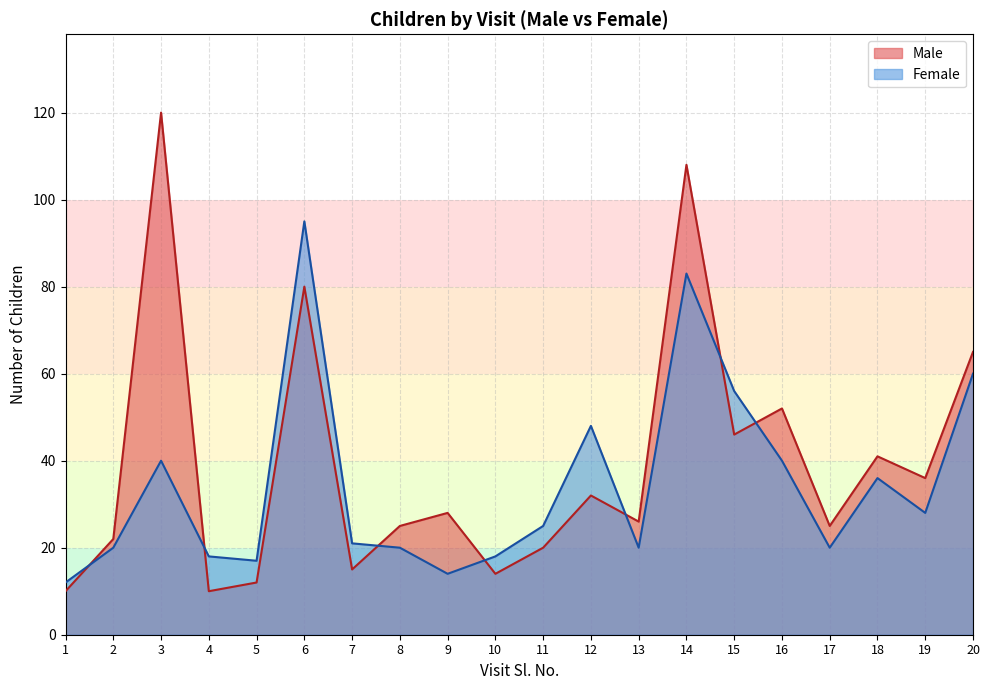

What are all the series names shown in the legend?

Male, Female